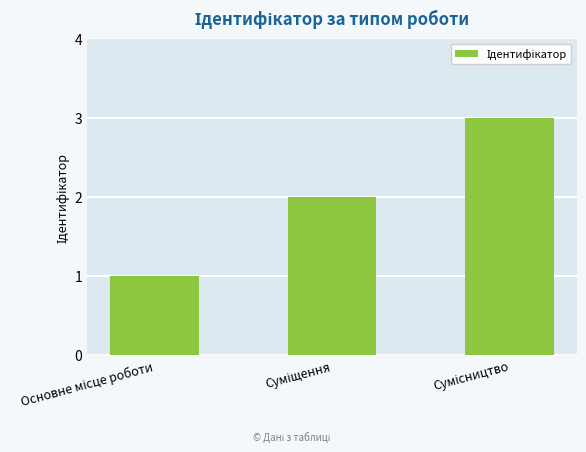

What is the maximum value shown in the chart?

3